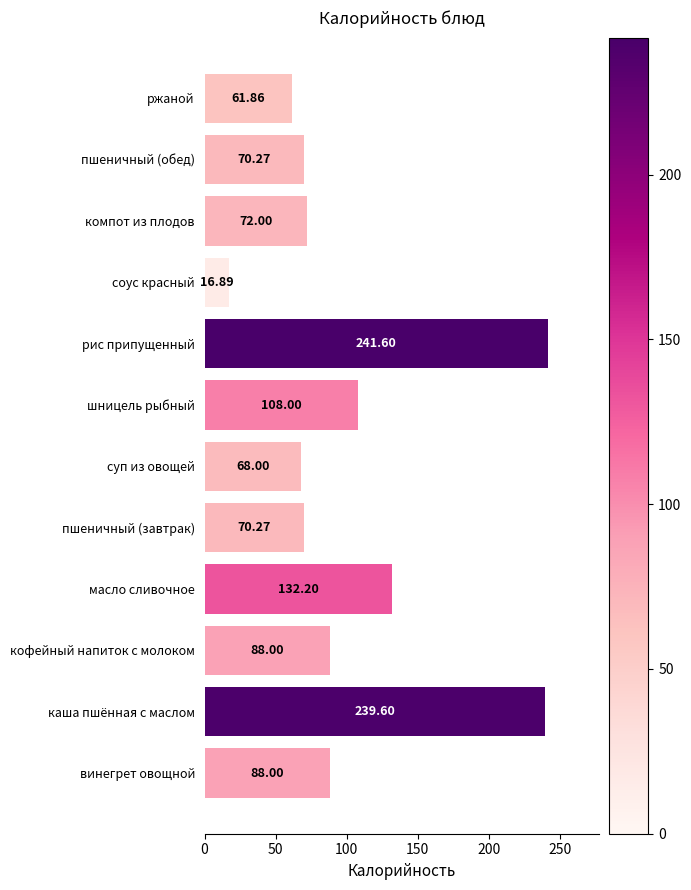

Where is the data nearest to the value 129?

масло сливочное